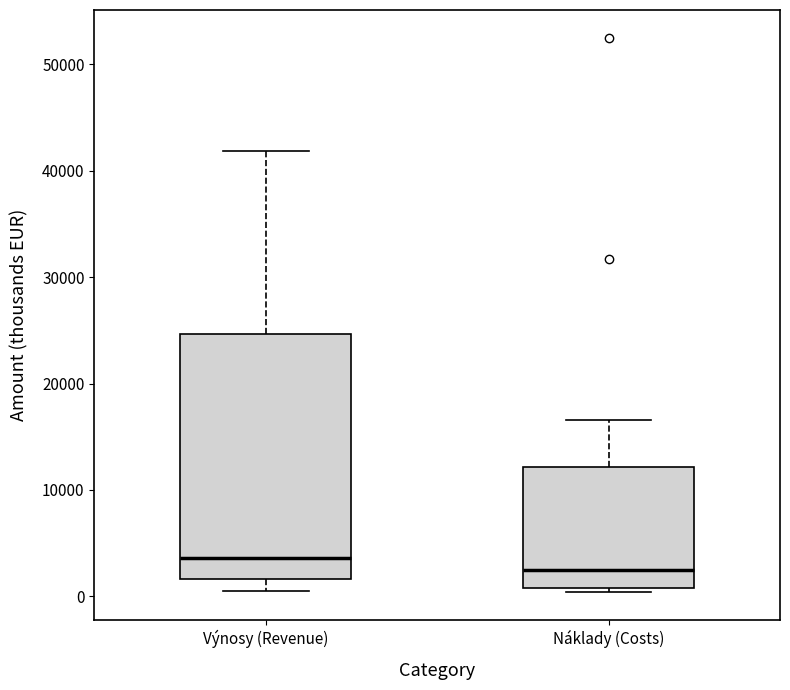

Which box is the tallest, from its lower edge to its upper edge?

Výnosy (Revenue)